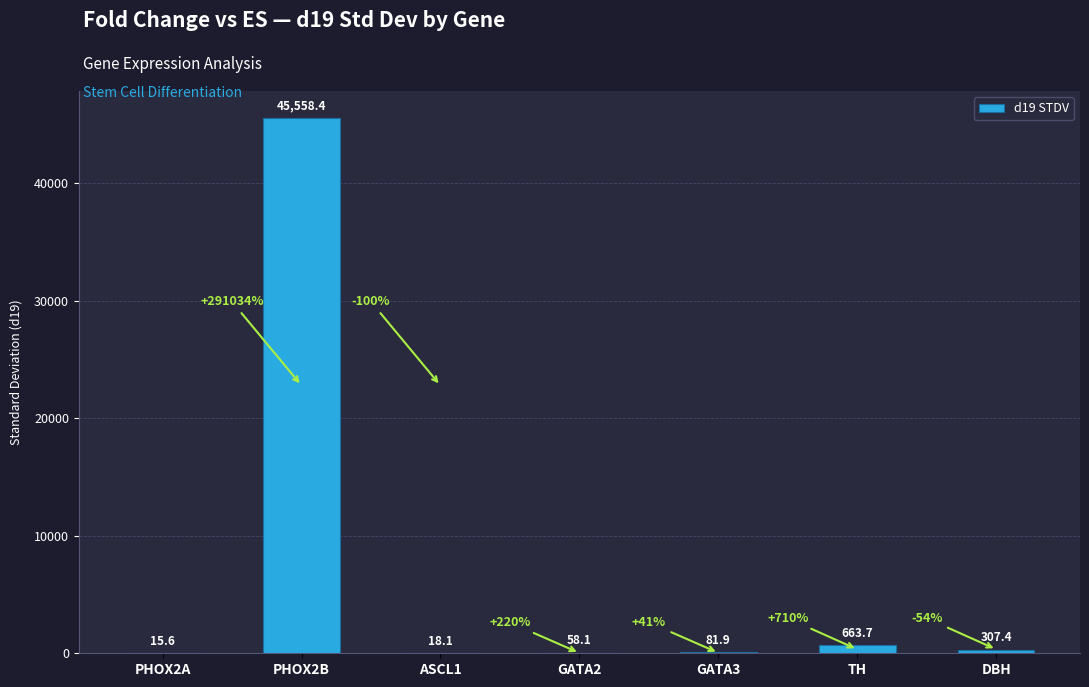

Count the number of data series in this chart.

1